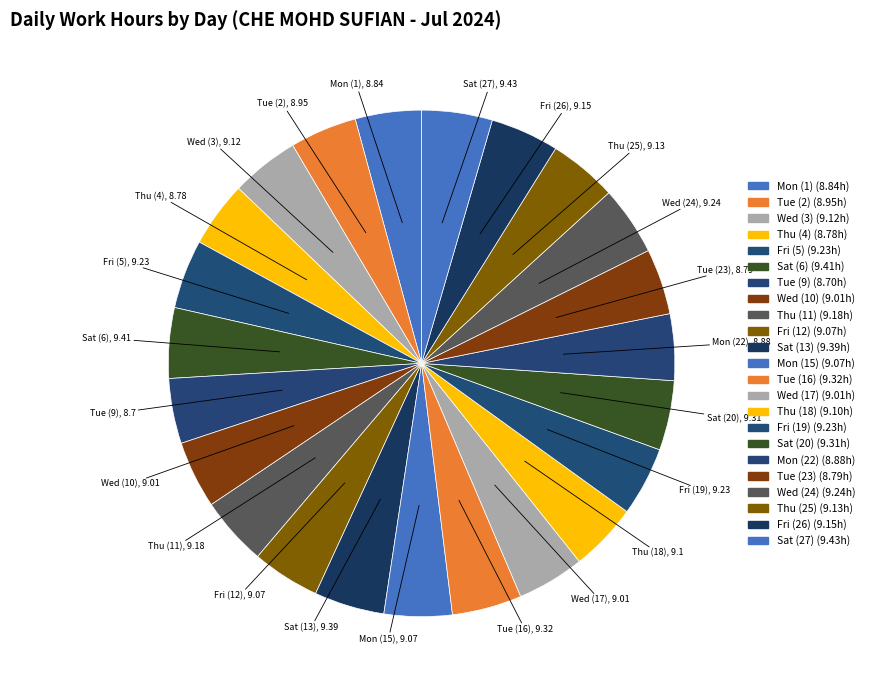

How many slices are in this pie chart?

23